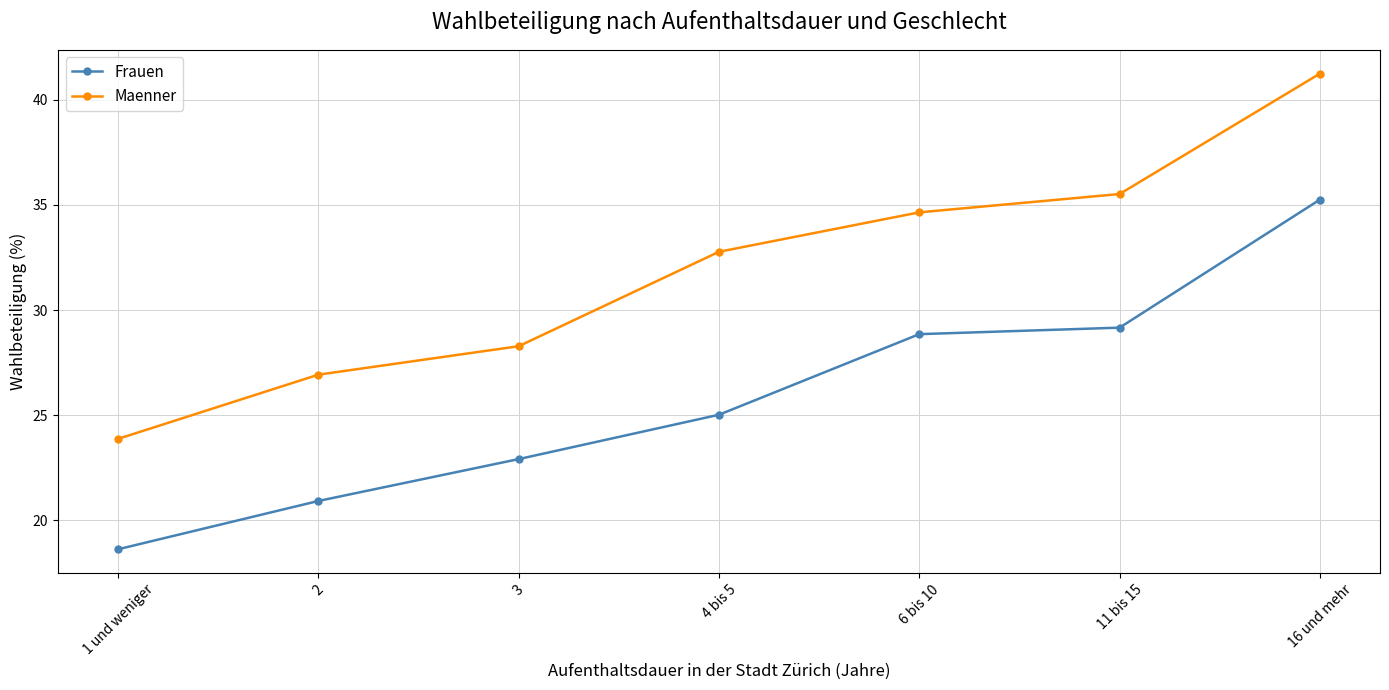

Which series has the widest spread of values?

Maenner